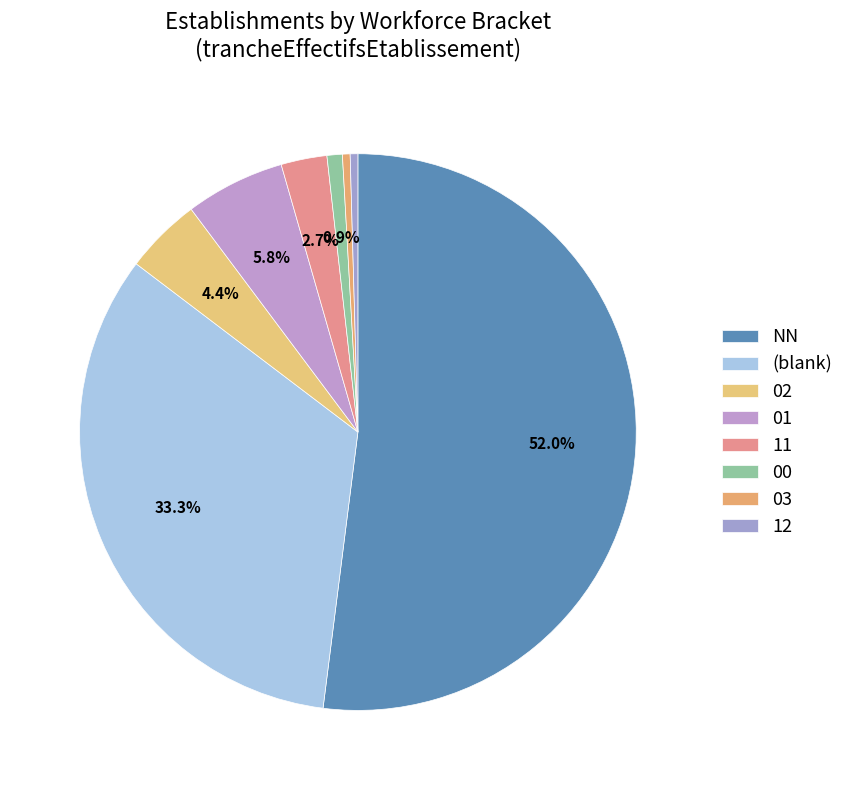

What percentage is NOT represented by 12?

99.6%